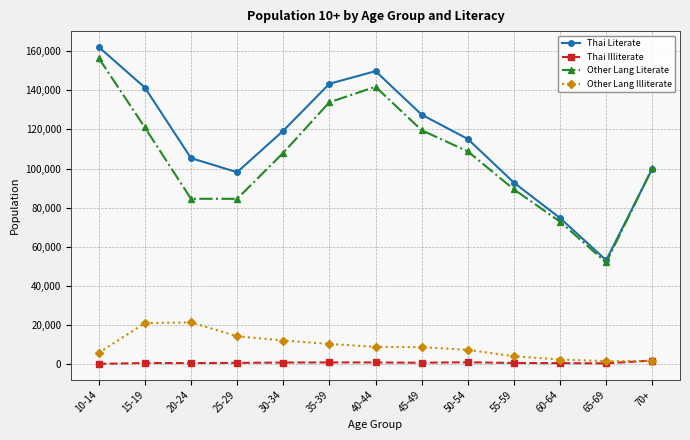

What is the average value of the Other Lang Illiterate series?

9099